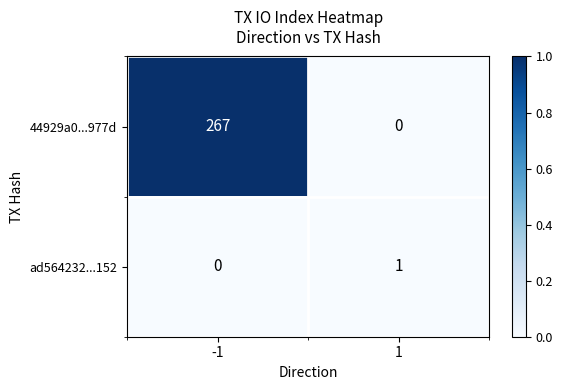

The ad564232...152 series shows -1 at -1. True or false?

False